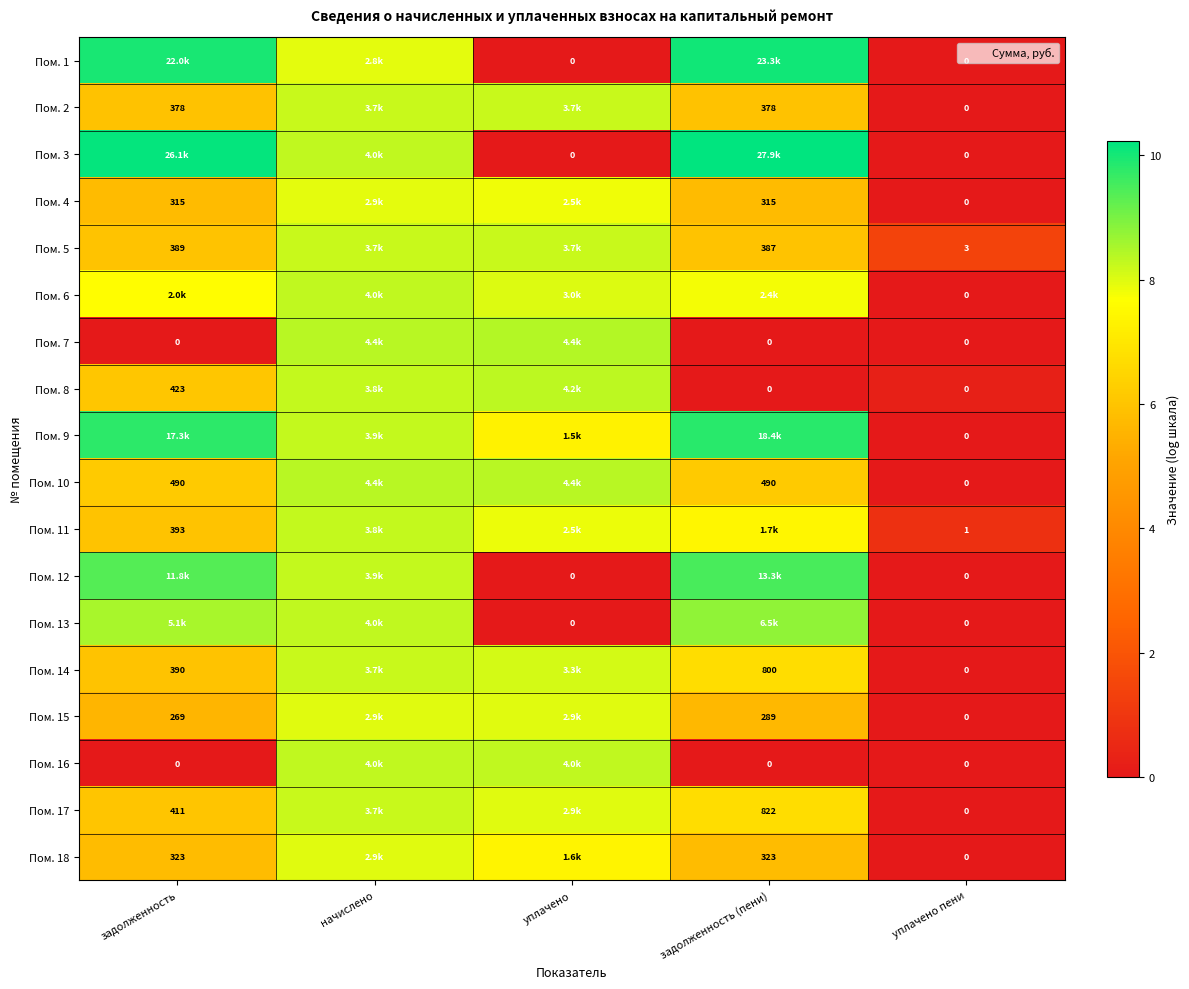

At which label is Пом. 12 closest to 4?

уплачено